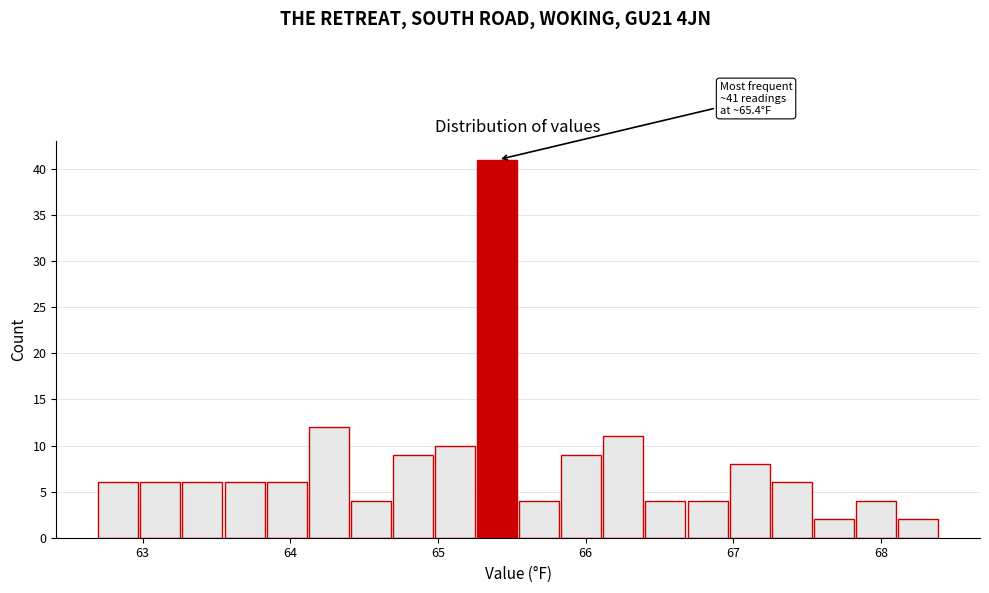

Read against the x-axis, roughly where is the centre of the tallest bar?

65.4